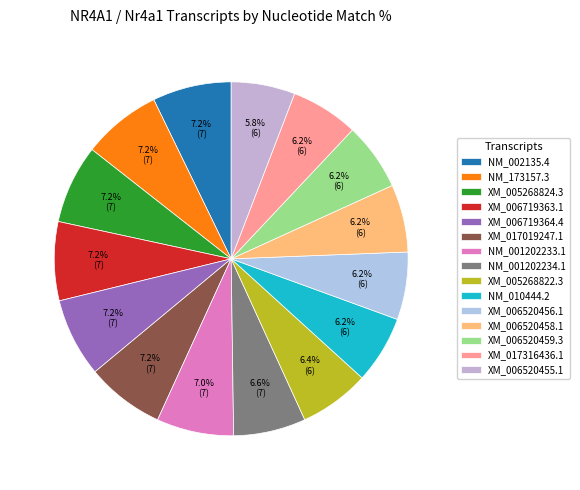

How many segments does this pie chart have?

15